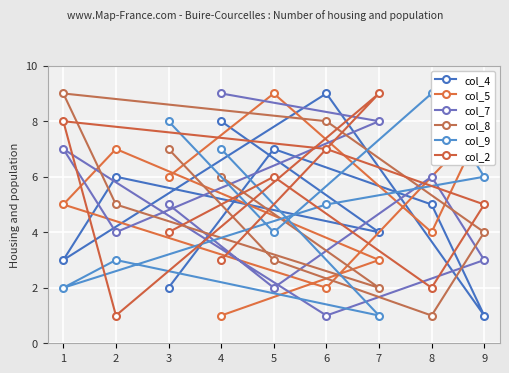

How many col_9 values are between 3 and 7?

5